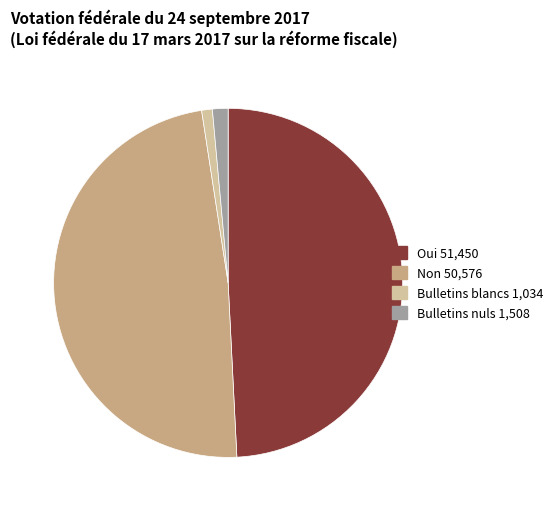

True or false: Bulletins blancs accounts for 11% of the total.

False